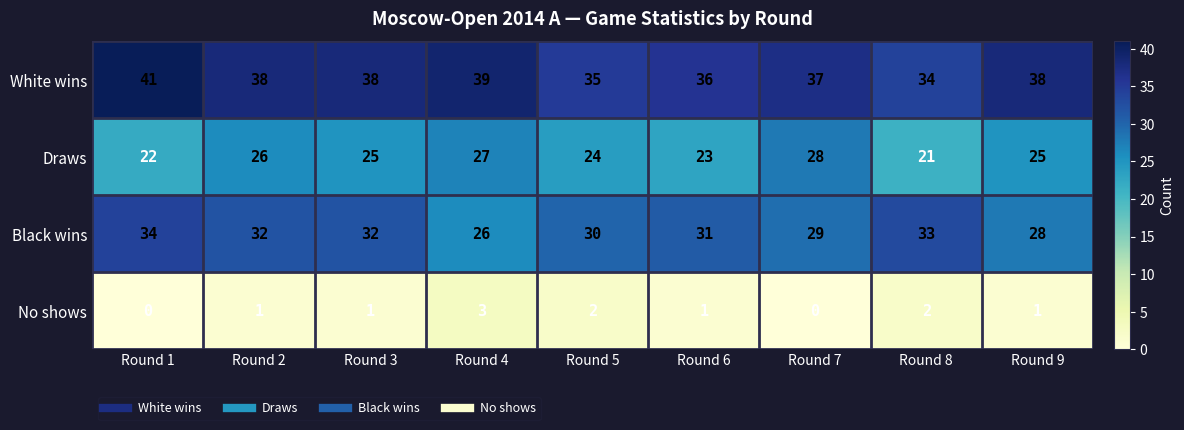

True or false: Draws has a value of 15 at Round 7.

False